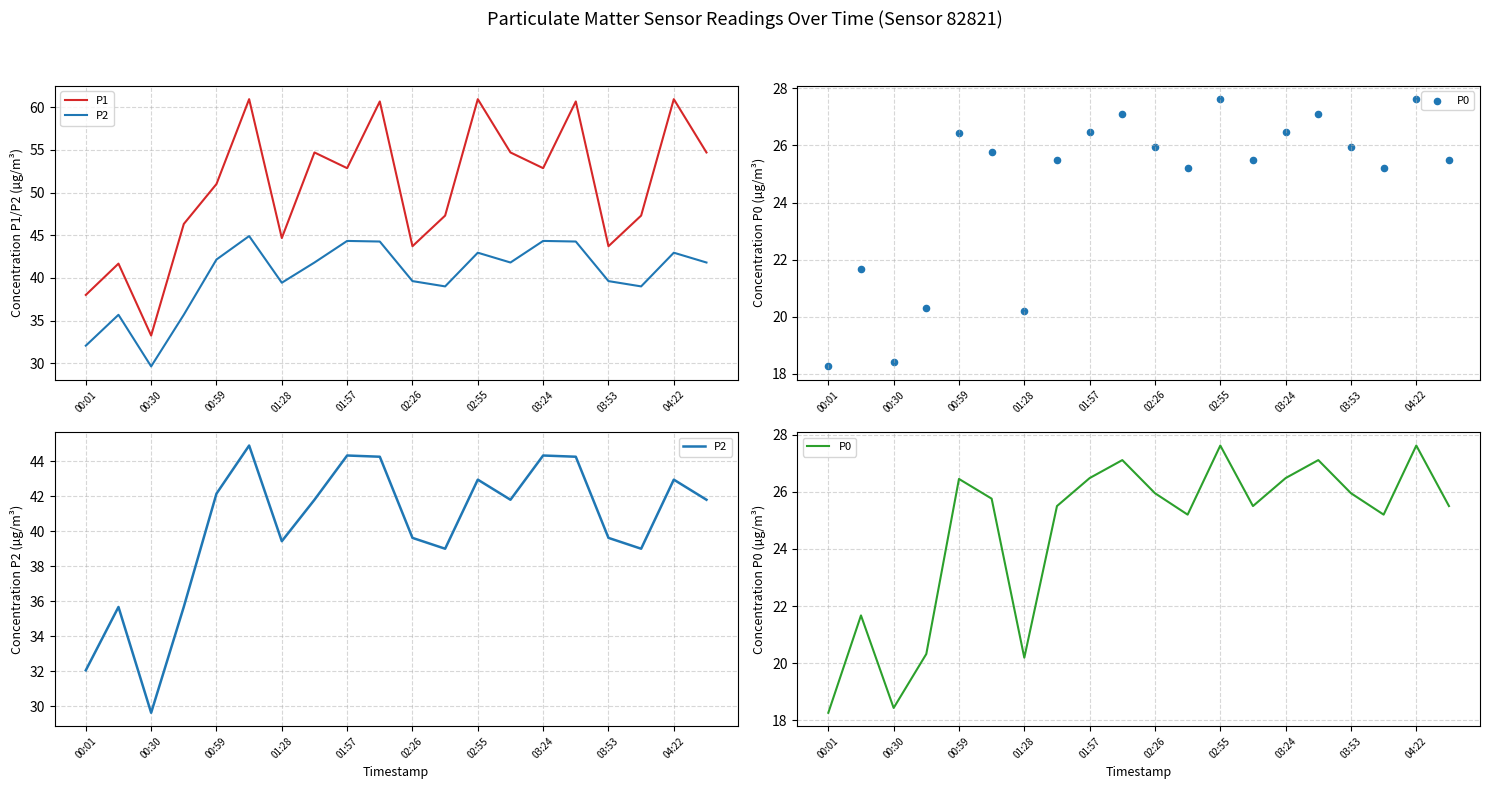

Which series has the widest spread of Y values?

P1